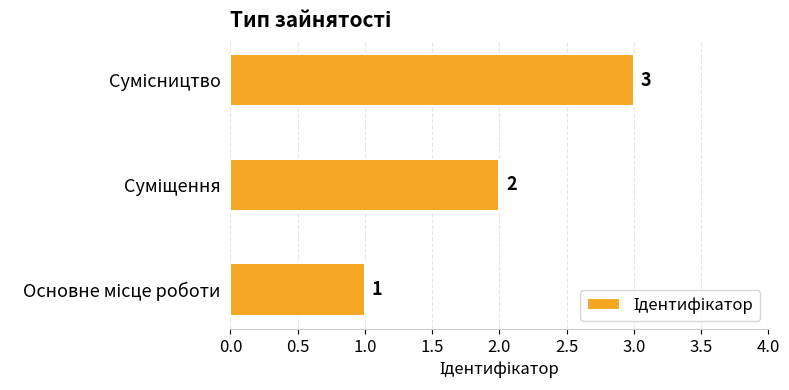

What is the sum of all values?

6